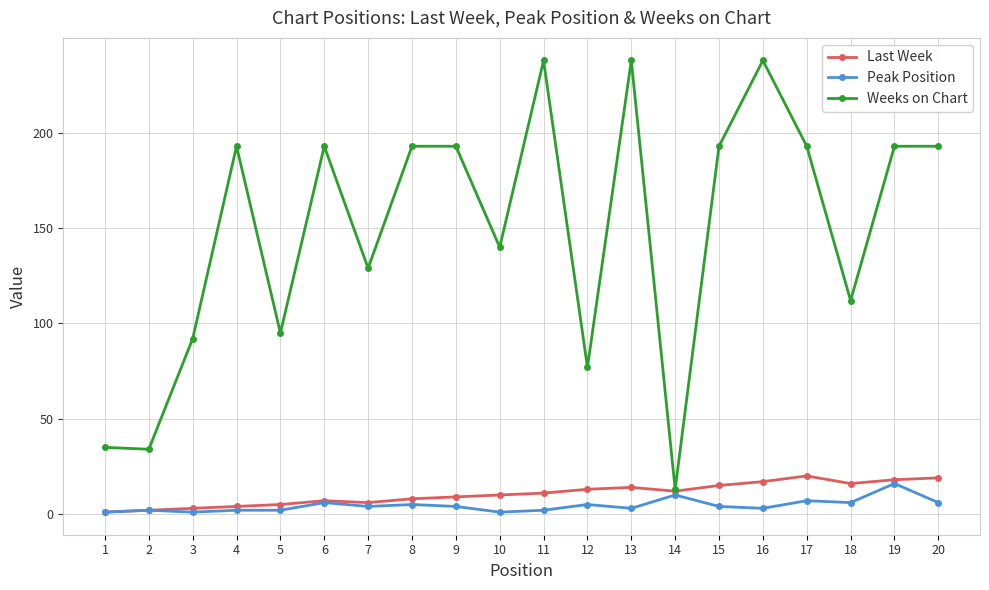

At 20, list the series in order from smallest to largest.

Peak Position, Last Week, Weeks on Chart